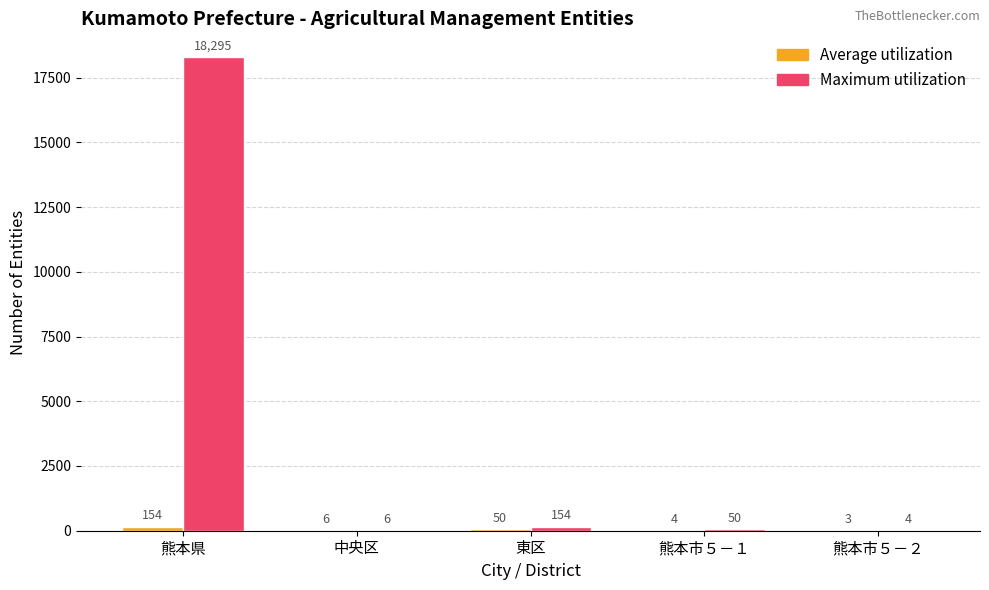

What is the highest value of the Maximum utilization series?

18295